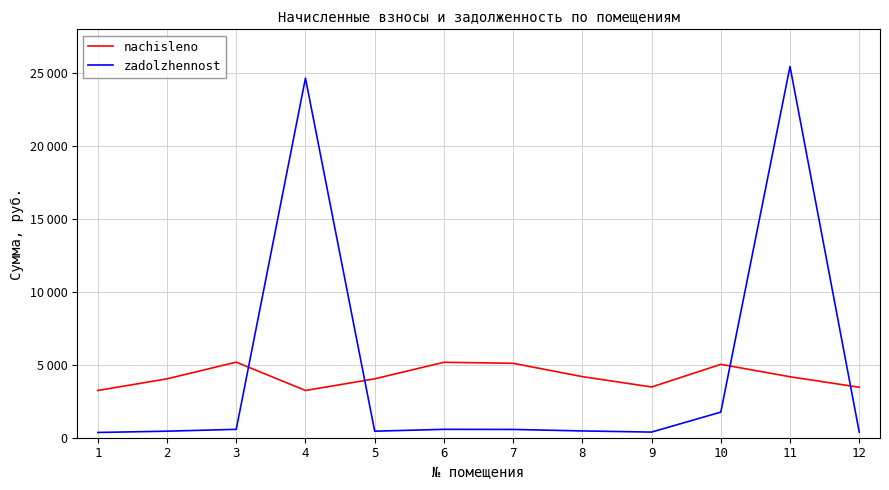

What are all the series names shown in the legend?

nachisleno, zadolzhennost